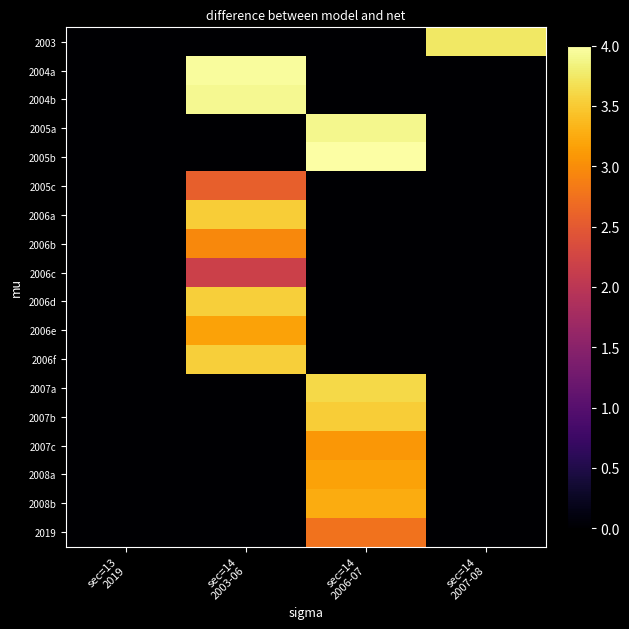

Which series has the largest total across all categories?

2005b